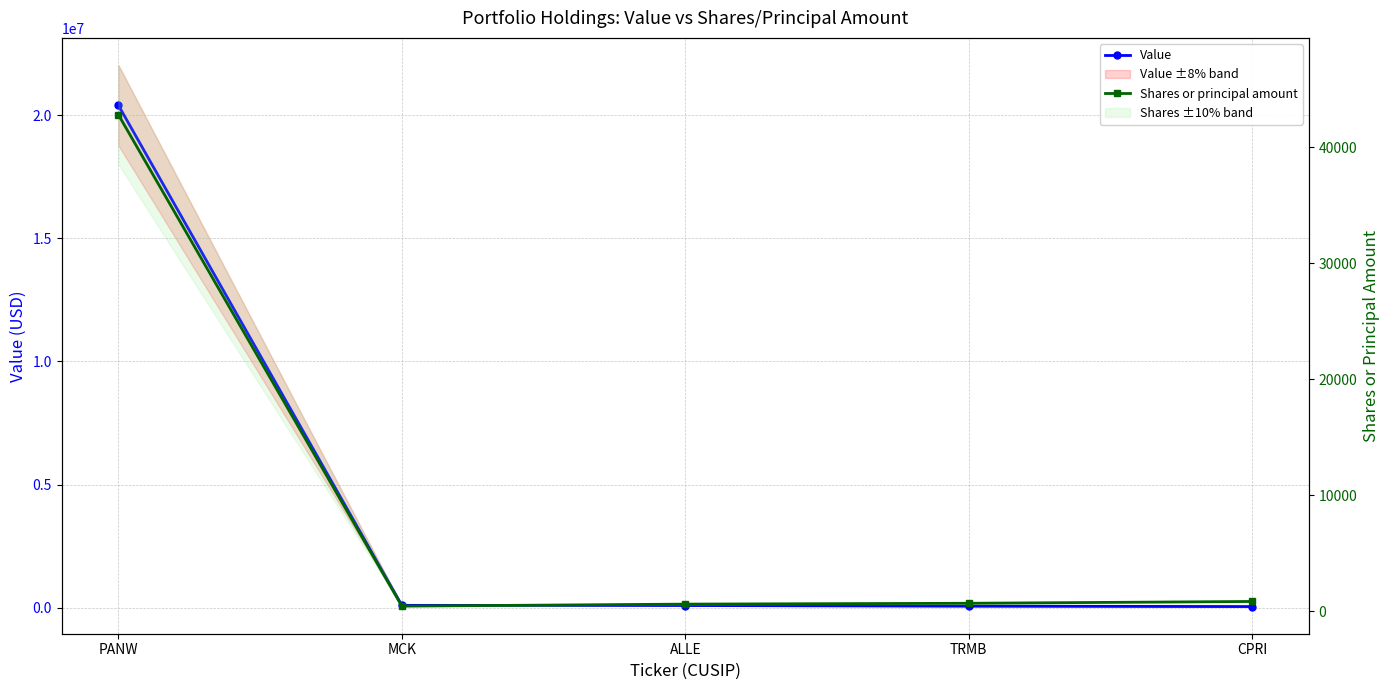

Which series has the largest range (max minus min)?

Value